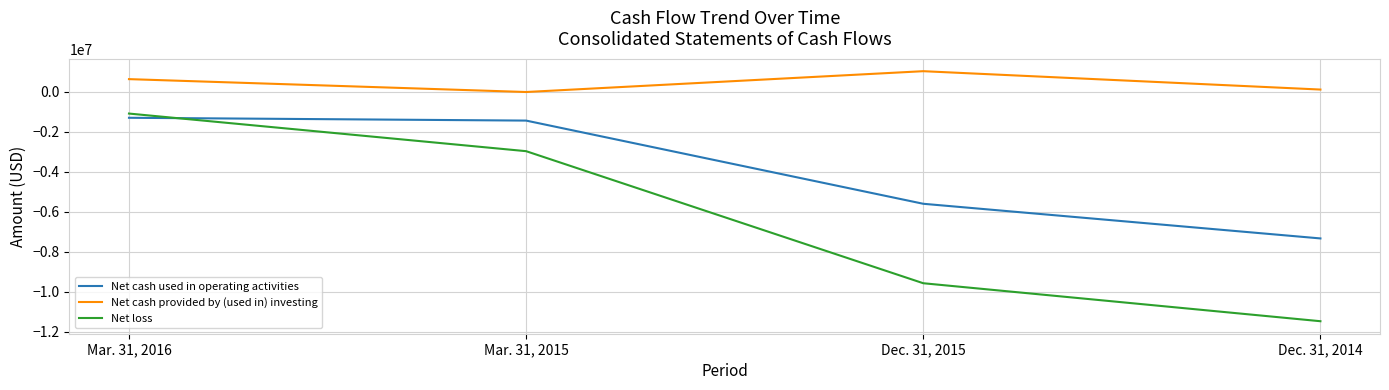

What is the maximum value for Net cash provided by (used in) investing?

1034352